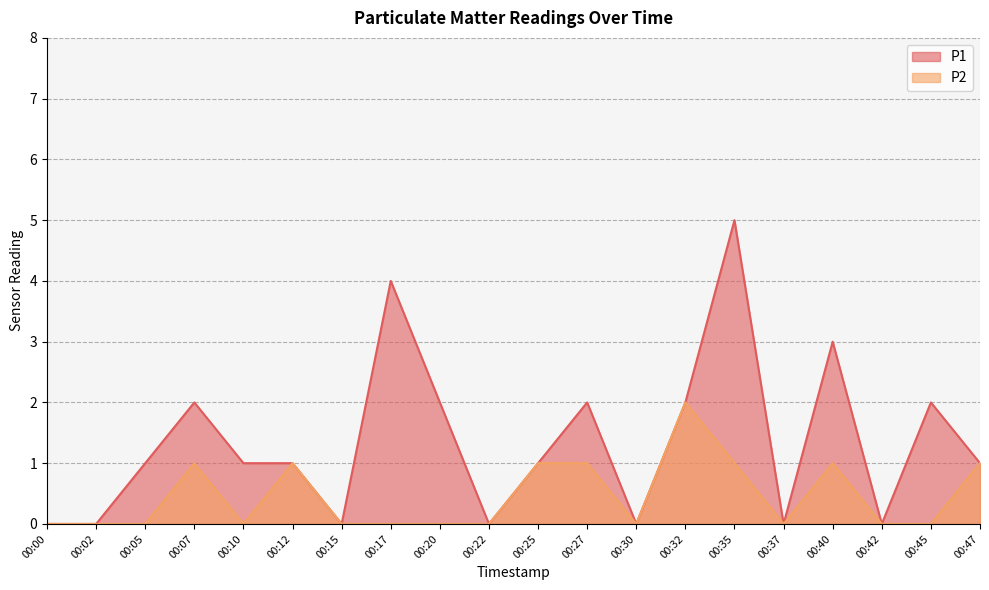

True or false: P1 has more than 2 points higher than both neighbors.

True